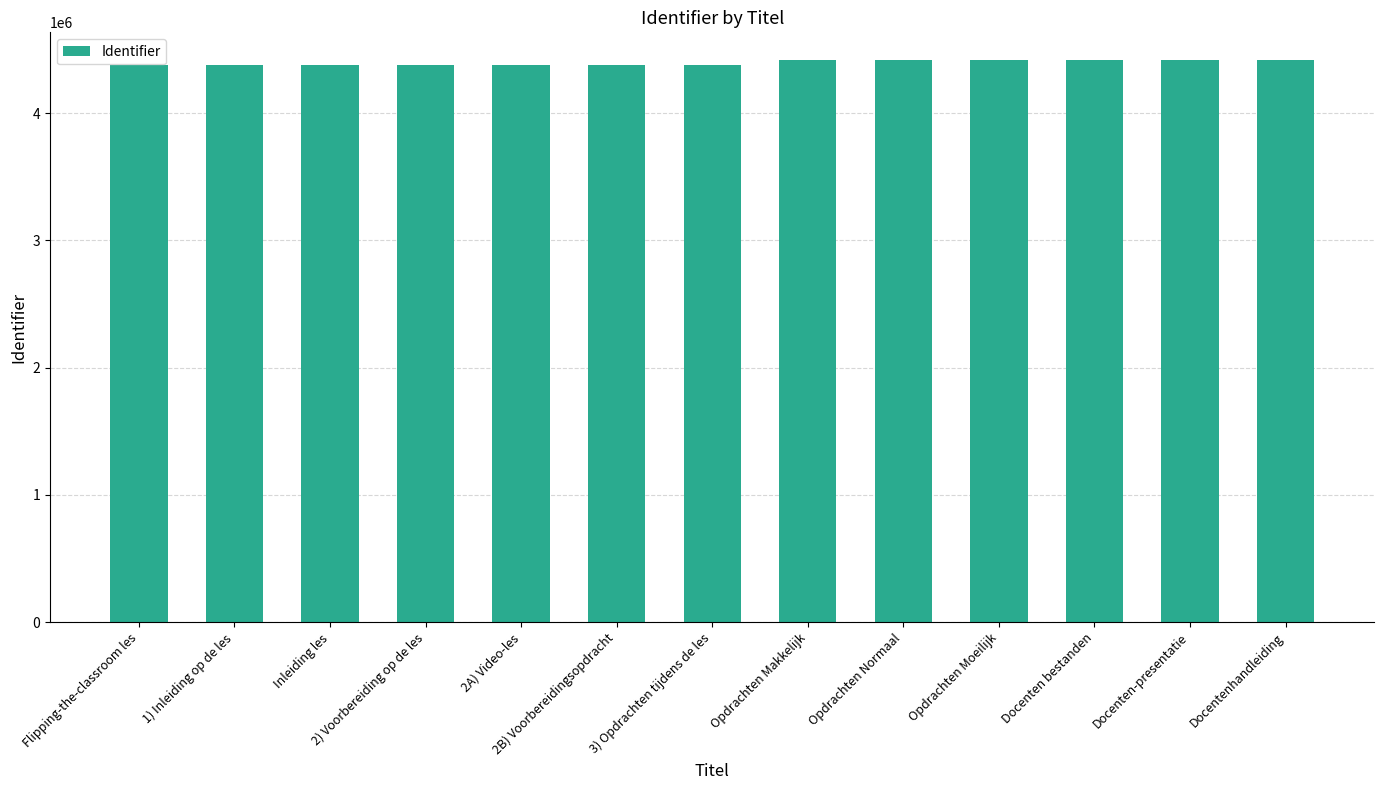

What is the average value?

4395059